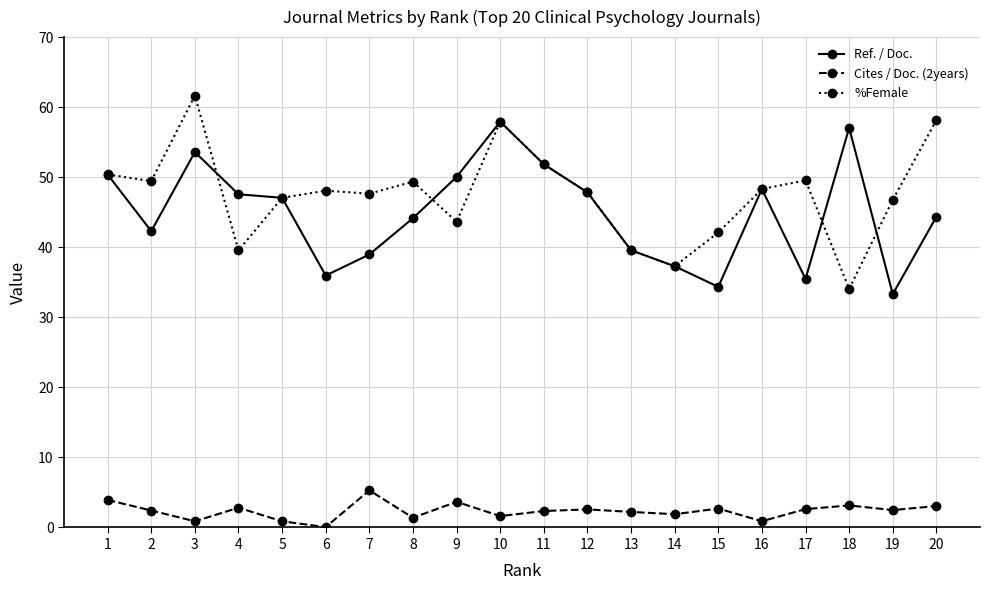

True or false: Ref. / Doc. has more than 2 interior local peaks.

True